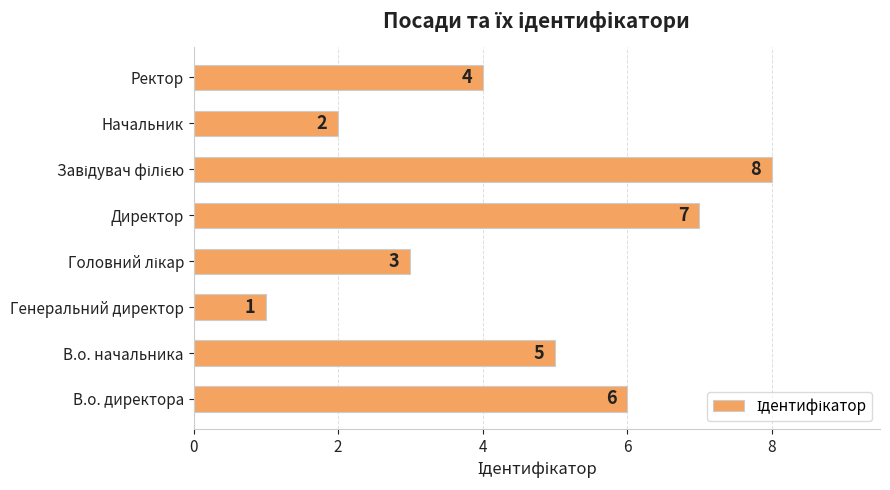

What is the change in value from В.о. директора to Начальник?

-4